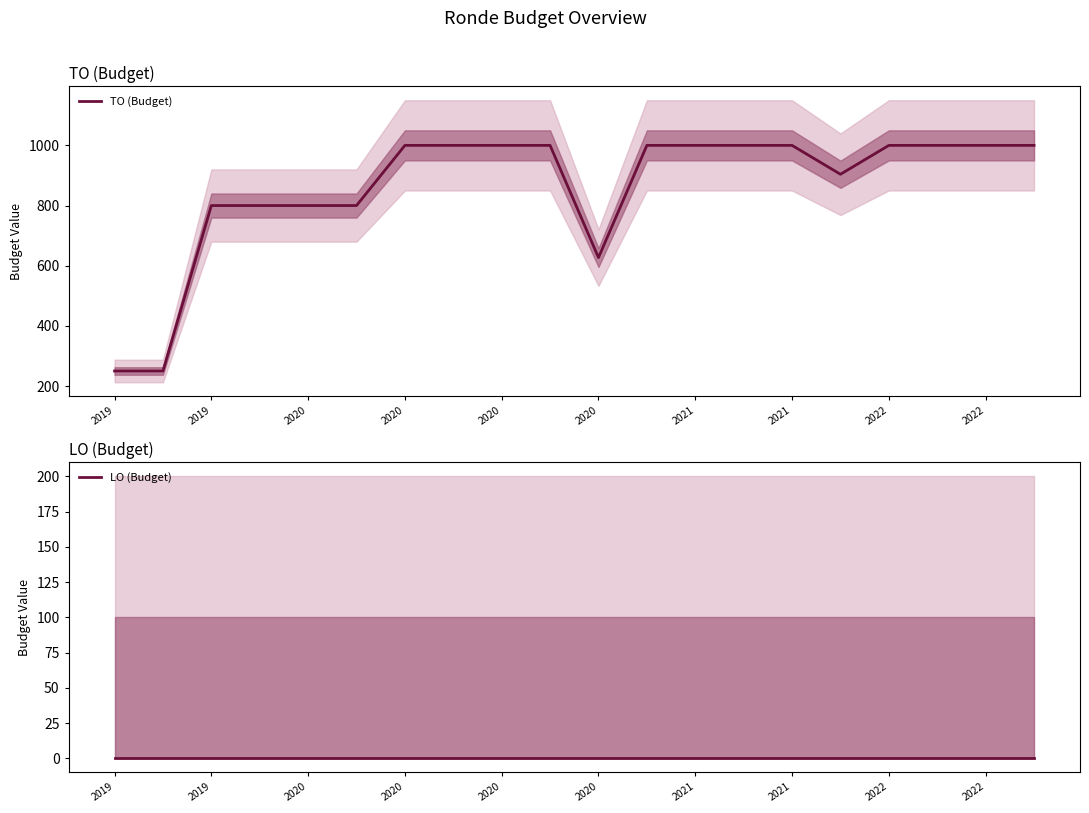

What value does the TO (Budget) series have at 2022?

1000.0